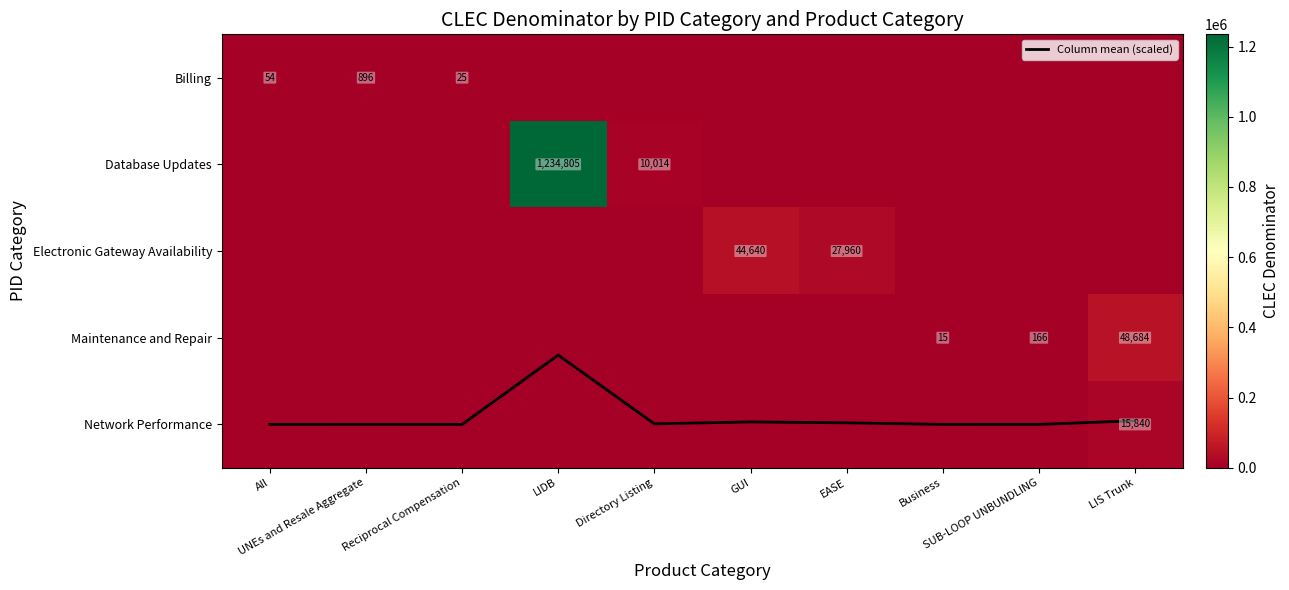

List the series in order of their peak value, lowest first.

Column mean (scaled), Billing, Network Performance, Electronic Gateway Availability, Maintenance and Repair, Database Updates